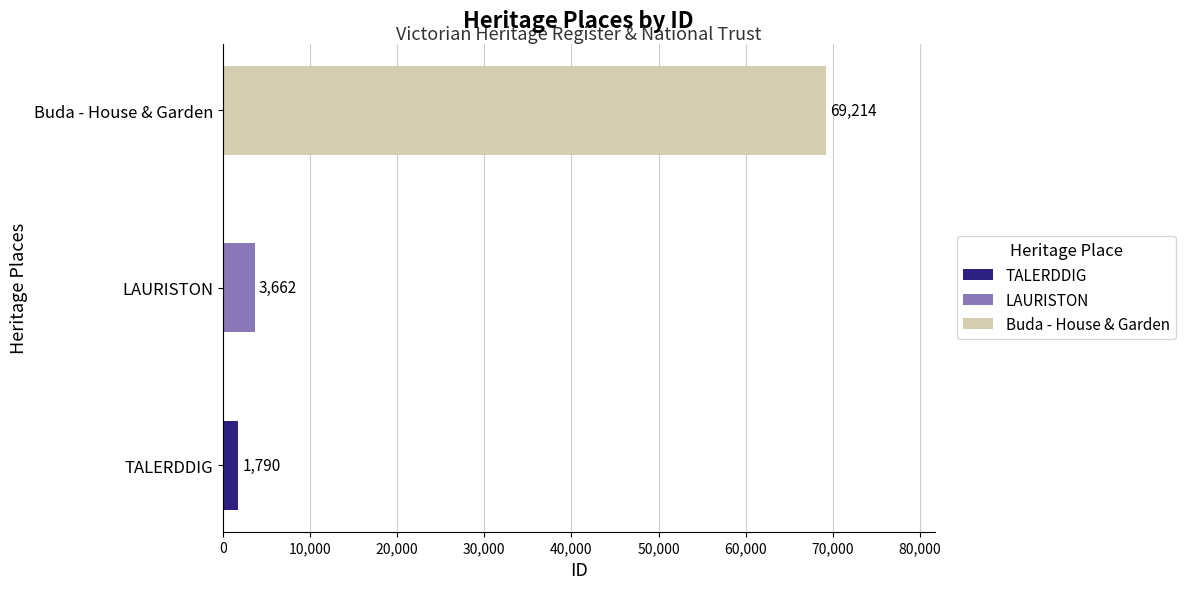

The chart shows a value of 33598 at Buda - House & Garden. True or false?

False